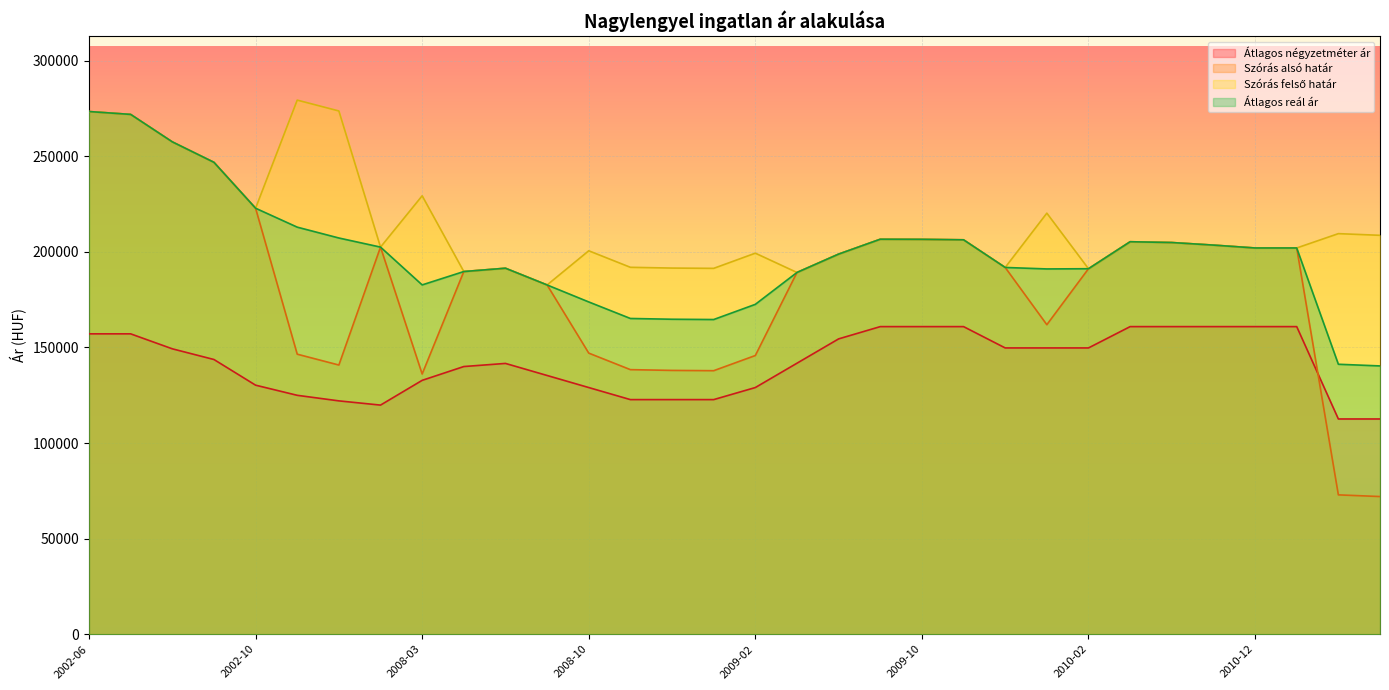

True or false: Szórás felső határ and Szórás alsó határ cross at least once.

False